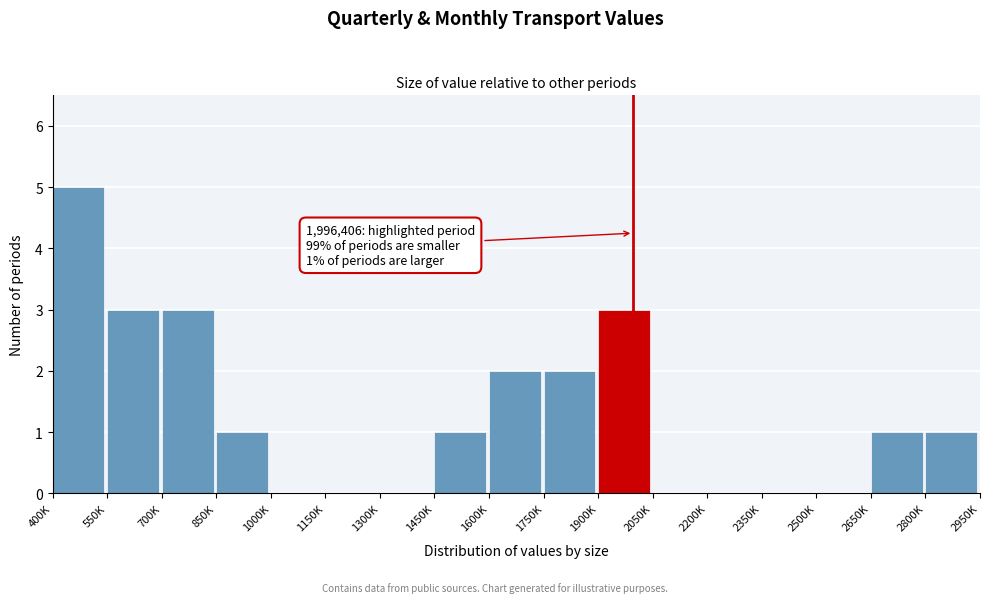

Reading right to left, what are all the values shown in this chart?

2800K=1	2650K=1	2500K=0	2350K=0	2200K=0	2050K=0	1900K=3	1750K=2	1600K=2	1450K=1	1300K=0	1150K=0	1000K=0	850K=1	700K=3	550K=3	400K=5